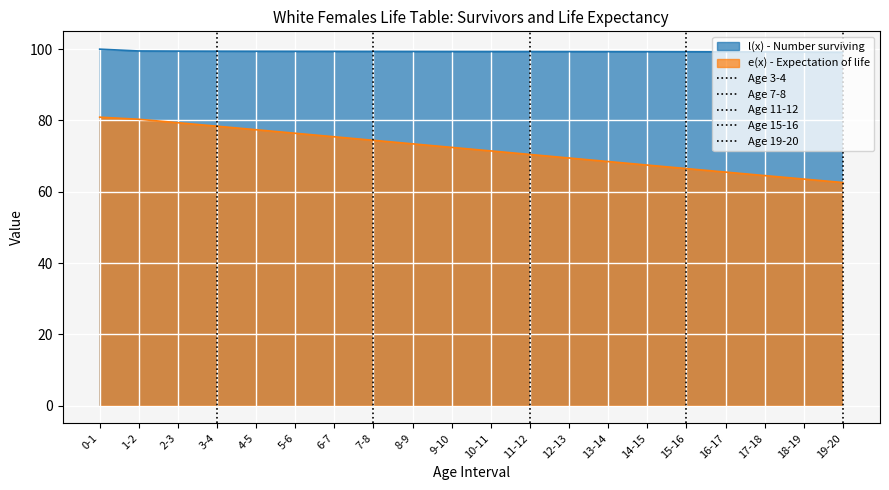

True or false: e(x) - Expectation of life has more than 0 points higher than both neighbors.

False